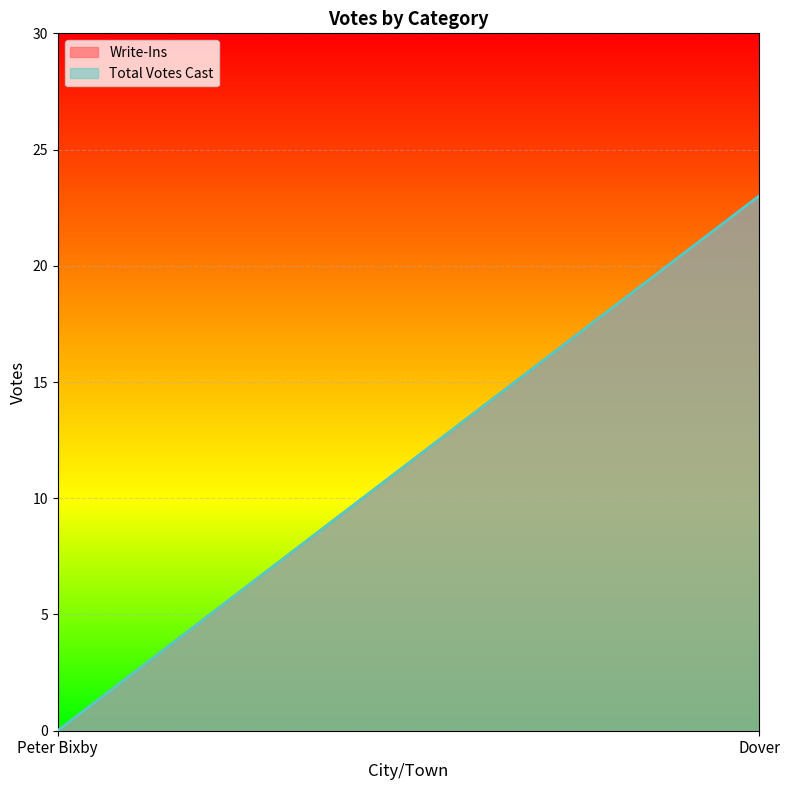

Is the value of Write-Ins at Peter Bixby greater than the value of Total Votes Cast at Peter Bixby?

No